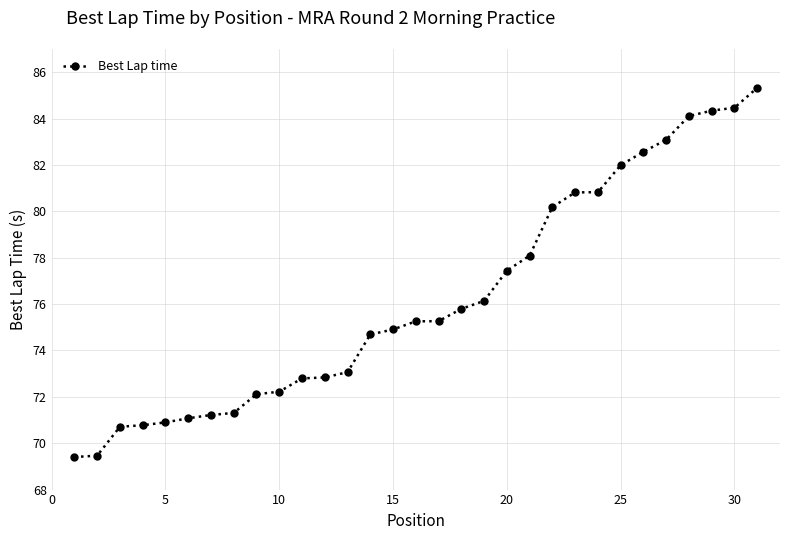

Count the number of values greater than 75.

16